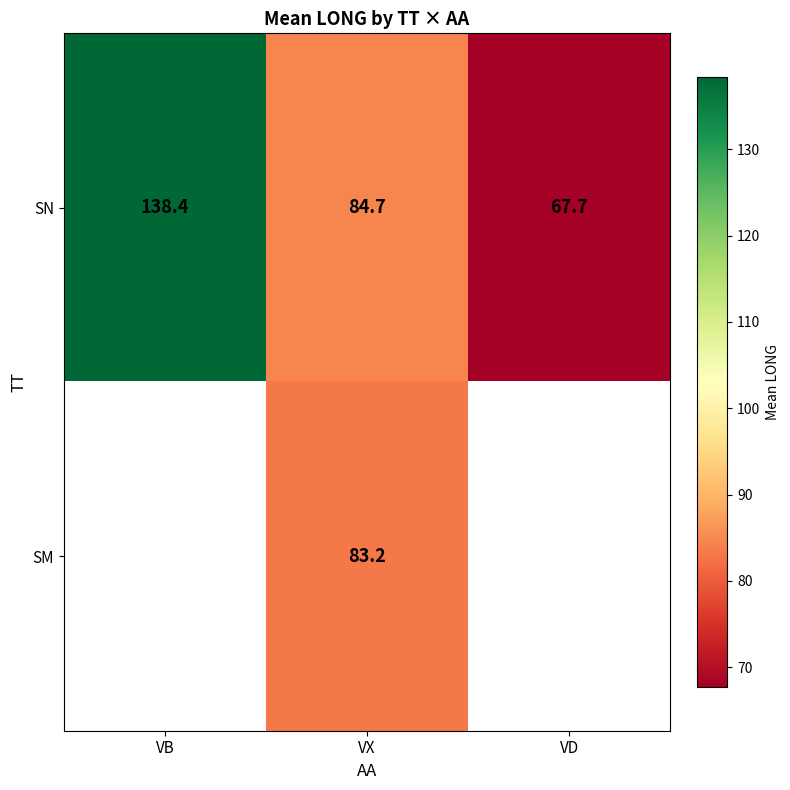

List the labels in order of SN value, largest first.

VB, VX, VD